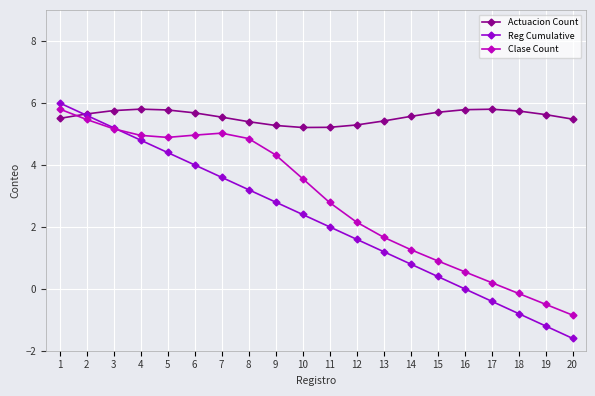

How many lines are shown in the chart?

3